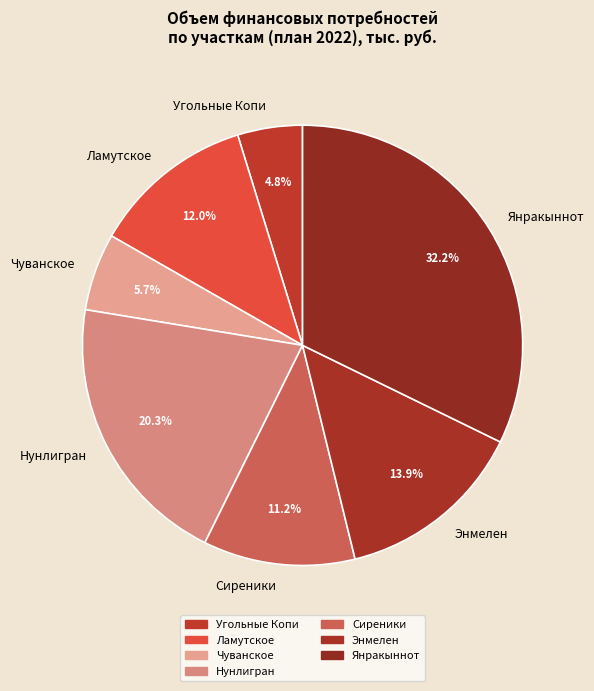

Rank the categories by value from lowest to highest.

Угольные Копи, Чуванское, Сиреники, Ламутское, Энмелен, Нунлигран, Янракыннот